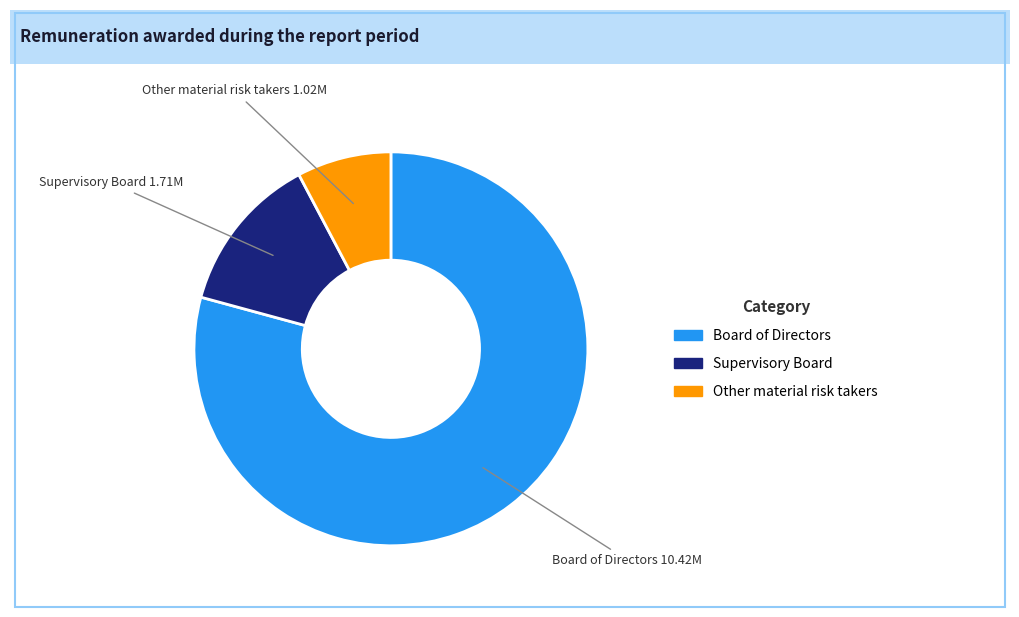

Approximately how many times larger is the value at Supervisory Board compared to Other material risk takers?

1.7